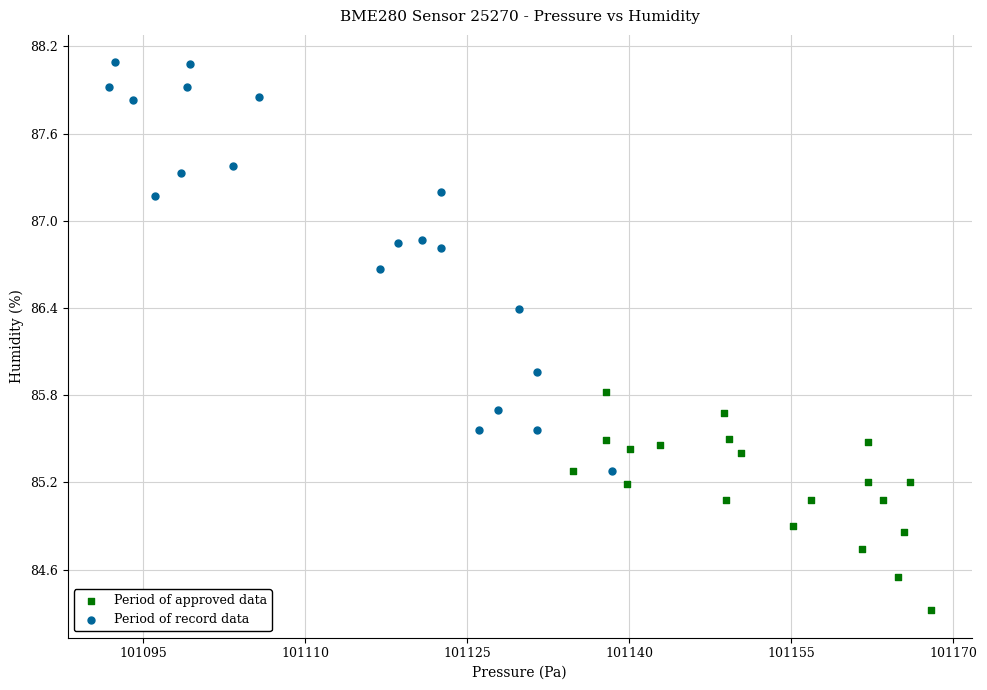

Which series has the widest spread of Y values?

Period of record data